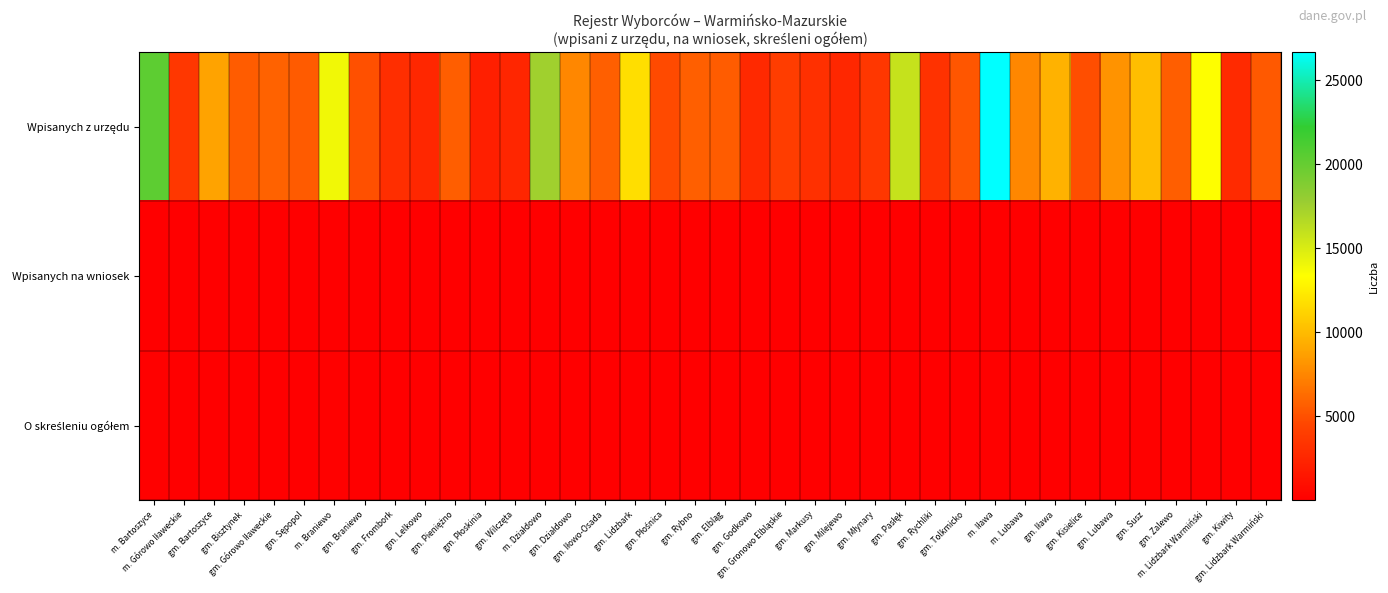

How many data points does each series have?

38